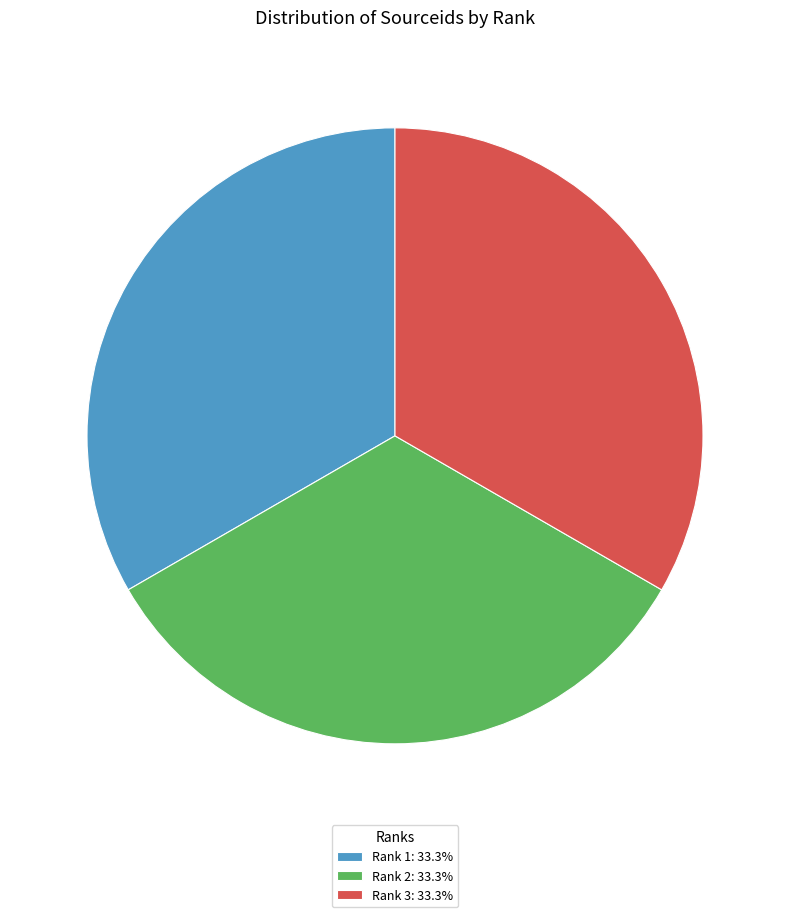

The Rank 1 slice represents 33% of the pie. True or false?

True